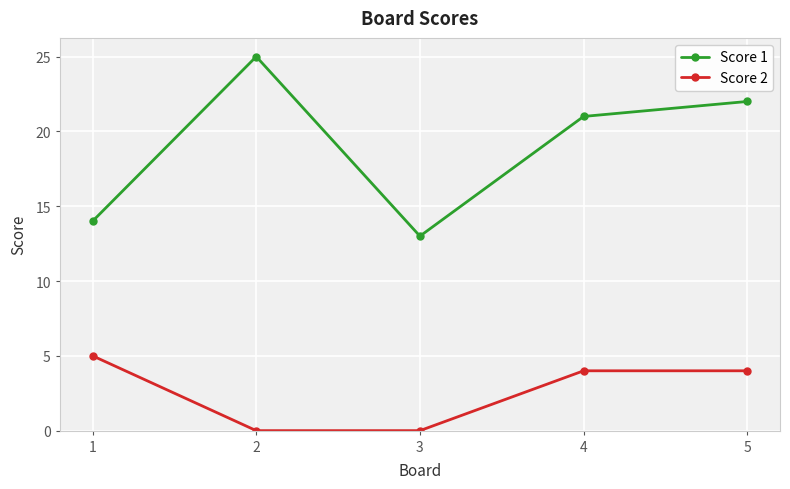

Reading right to left, list all the values displayed in this chart.

Score 1: 5=22	4=21	3=13	2=25	1=14
Score 2: 5=4	4=4	3=0	2=0	1=5